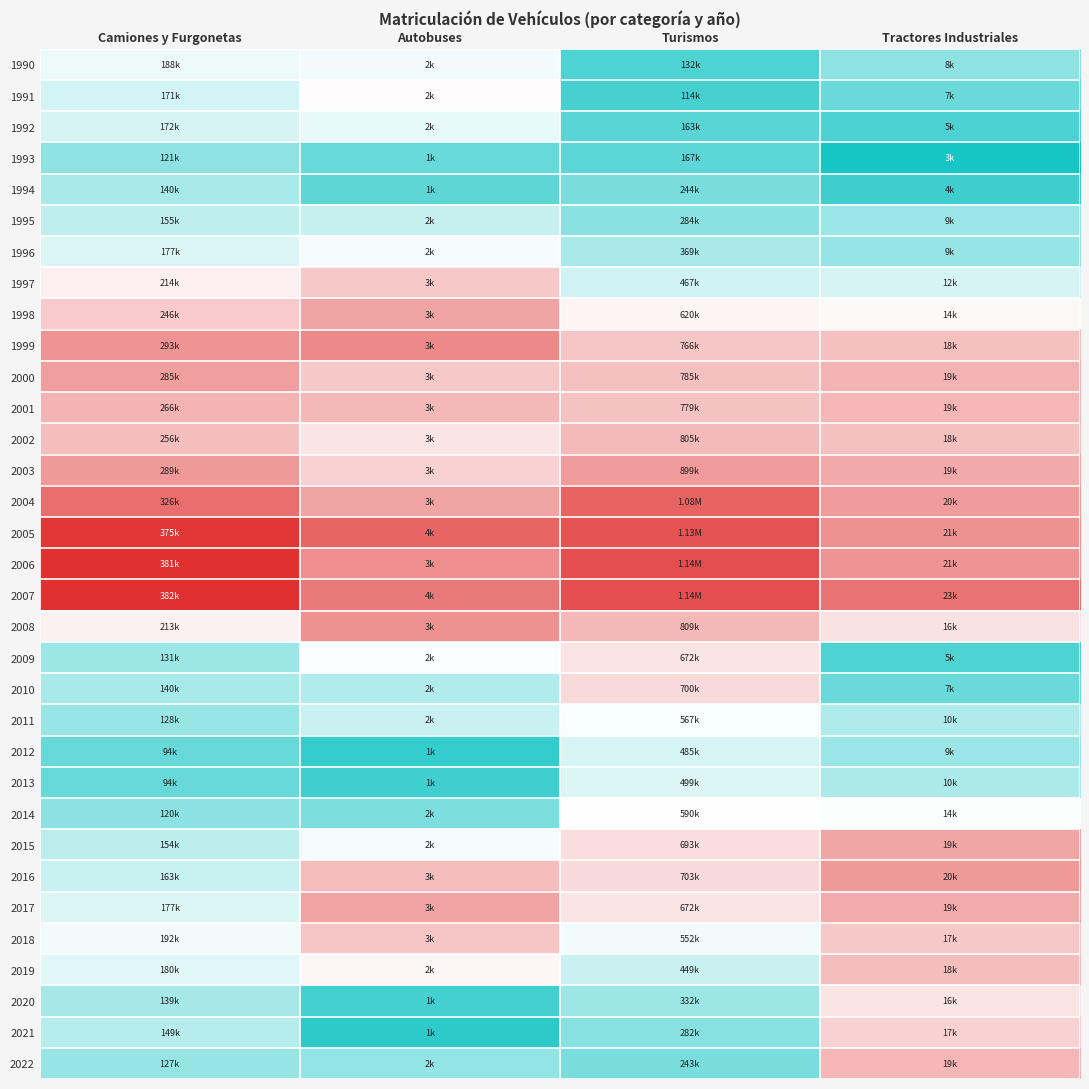

Reading left to right, extract all data points from this chart.

1990: Camiones y Furgonetas=-0.2	Autobuses=-0.1	Turismos=-1.5	Tractores Industriales=-1.0
1991: Camiones y Furgonetas=-0.4	Autobuses=0.0	Turismos=-1.6	Tractores Industriales=-1.3
1992: Camiones y Furgonetas=-0.4	Autobuses=-0.2	Turismos=-1.4	Tractores Industriales=-1.6
1993: Camiones y Furgonetas=-1.0	Autobuses=-1.3	Turismos=-1.4	Tractores Industriales=-2.0
1994: Camiones y Furgonetas=-0.7	Autobuses=-1.4	Turismos=-1.2	Tractores Industriales=-1.7
1995: Camiones y Furgonetas=-0.6	Autobuses=-0.5	Turismos=-1.0	Tractores Industriales=-0.9
1996: Camiones y Furgonetas=-0.3	Autobuses=-0.1	Turismos=-0.7	Tractores Industriales=-0.9
1997: Camiones y Furgonetas=0.2	Autobuses=0.6	Turismos=-0.4	Tractores Industriales=-0.4
1998: Camiones y Furgonetas=0.5	Autobuses=1.0	Turismos=0.1	Tractores Industriales=0.1
1999: Camiones y Furgonetas=1.1	Autobuses=1.3	Turismos=0.6	Tractores Industriales=0.7
2000: Camiones y Furgonetas=1.0	Autobuses=0.6	Turismos=0.7	Tractores Industriales=0.8
2001: Camiones y Furgonetas=0.8	Autobuses=0.8	Turismos=0.7	Tractores Industriales=0.8
2002: Camiones y Furgonetas=0.7	Autobuses=0.3	Turismos=0.7	Tractores Industriales=0.7
2003: Camiones y Furgonetas=1.1	Autobuses=0.5	Turismos=1.1	Tractores Industriales=0.9
2004: Camiones y Furgonetas=1.5	Autobuses=1.0	Turismos=1.7	Tractores Industriales=1.1
2005: Camiones y Furgonetas=2.1	Autobuses=1.6	Turismos=1.9	Tractores Industriales=1.2
2006: Camiones y Furgonetas=2.2	Autobuses=1.2	Turismos=1.9	Tractores Industriales=1.1
2007: Camiones y Furgonetas=2.2	Autobuses=1.4	Turismos=1.9	Tractores Industriales=1.5
2008: Camiones y Furgonetas=0.1	Autobuses=1.2	Turismos=0.8	Tractores Industriales=0.3
2009: Camiones y Furgonetas=-0.9	Autobuses=-0.0	Turismos=0.3	Tractores Industriales=-1.5
2010: Camiones y Furgonetas=-0.7	Autobuses=-0.7	Turismos=0.4	Tractores Industriales=-1.3
2011: Camiones y Furgonetas=-0.9	Autobuses=-0.5	Turismos=-0.1	Tractores Industriales=-0.7
2012: Camiones y Furgonetas=-1.3	Autobuses=-1.8	Turismos=-0.3	Tractores Industriales=-0.9
2013: Camiones y Furgonetas=-1.3	Autobuses=-1.7	Turismos=-0.3	Tractores Industriales=-0.7
2014: Camiones y Furgonetas=-1.0	Autobuses=-1.1	Turismos=0.0	Tractores Industriales=-0.0
2015: Camiones y Furgonetas=-0.6	Autobuses=-0.1	Turismos=0.4	Tractores Industriales=0.9
2016: Camiones y Furgonetas=-0.5	Autobuses=0.7	Turismos=0.4	Tractores Industriales=1.1
2017: Camiones y Furgonetas=-0.3	Autobuses=1.0	Turismos=0.3	Tractores Industriales=0.9
2018: Camiones y Furgonetas=-0.1	Autobuses=0.6	Turismos=-0.1	Tractores Industriales=0.6
2019: Camiones y Furgonetas=-0.3	Autobuses=0.1	Turismos=-0.5	Tractores Industriales=0.7
2020: Camiones y Furgonetas=-0.8	Autobuses=-1.6	Turismos=-0.9	Tractores Industriales=0.3
2021: Camiones y Furgonetas=-0.6	Autobuses=-1.8	Turismos=-1.0	Tractores Industriales=0.5
2022: Camiones y Furgonetas=-0.9	Autobuses=-0.9	Turismos=-1.2	Tractores Industriales=0.8